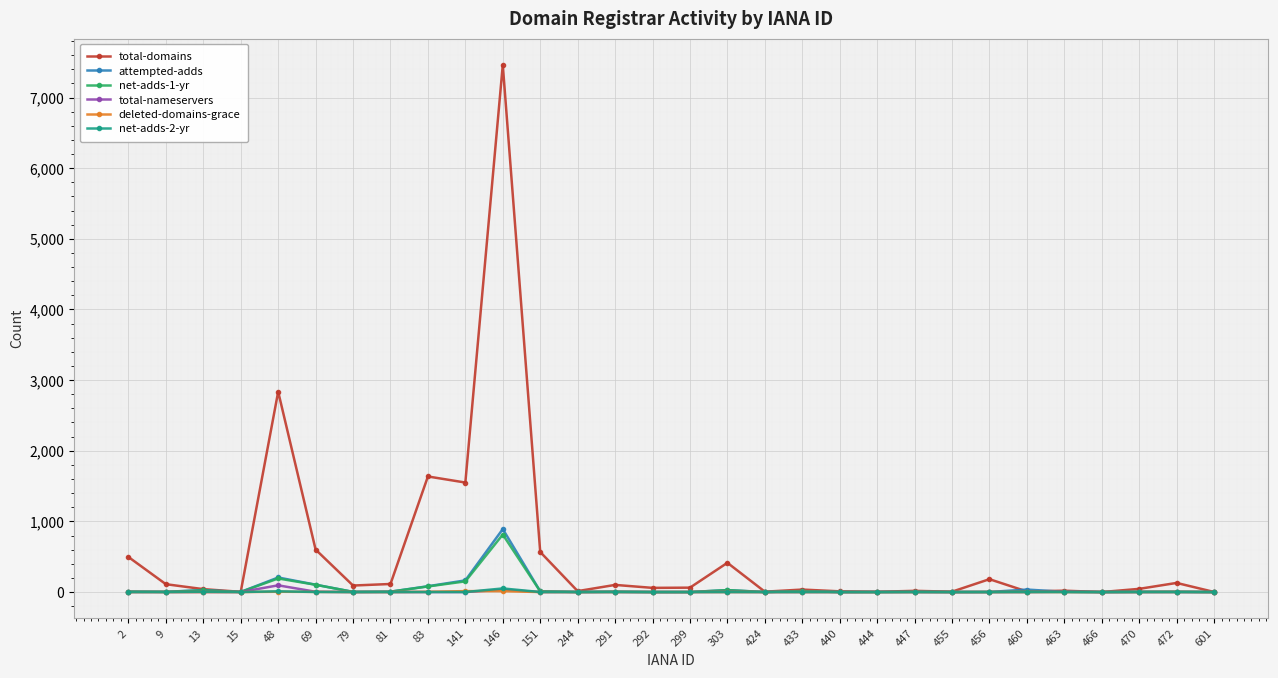

What is the total value across all series at 463?

29